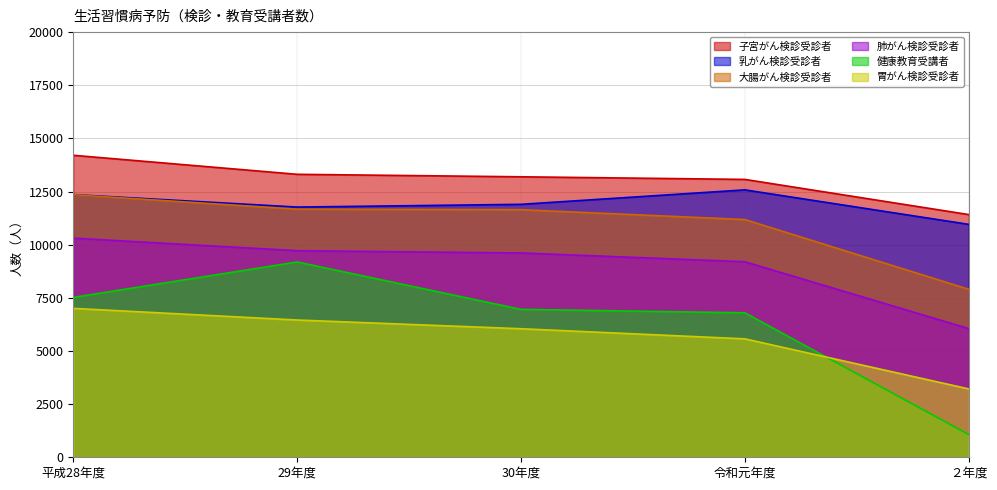

Rank the series by their maximum value, from highest to lowest.

子宮がん検診受診者, 乳がん検診受診者, 大腸がん検診受診者, 肺がん検診受診者, 健康教育受講者, 胃がん検診受診者